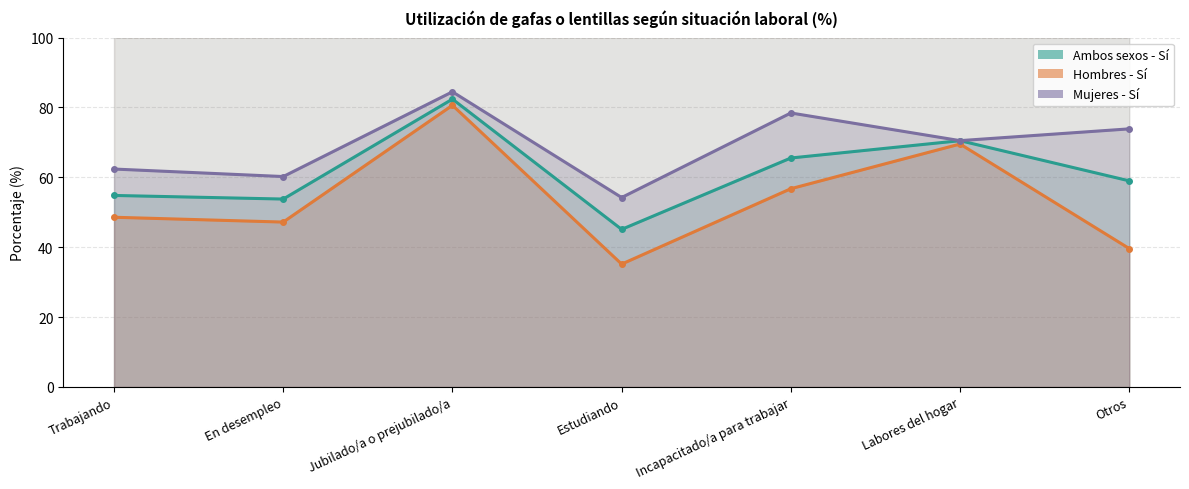

Count the number of categories in the chart.

7